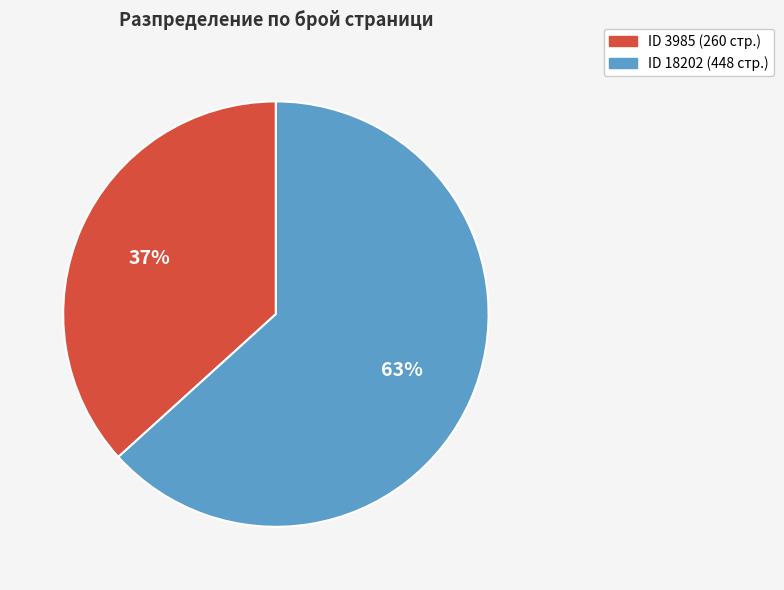

Count the number of slices in the pie.

2